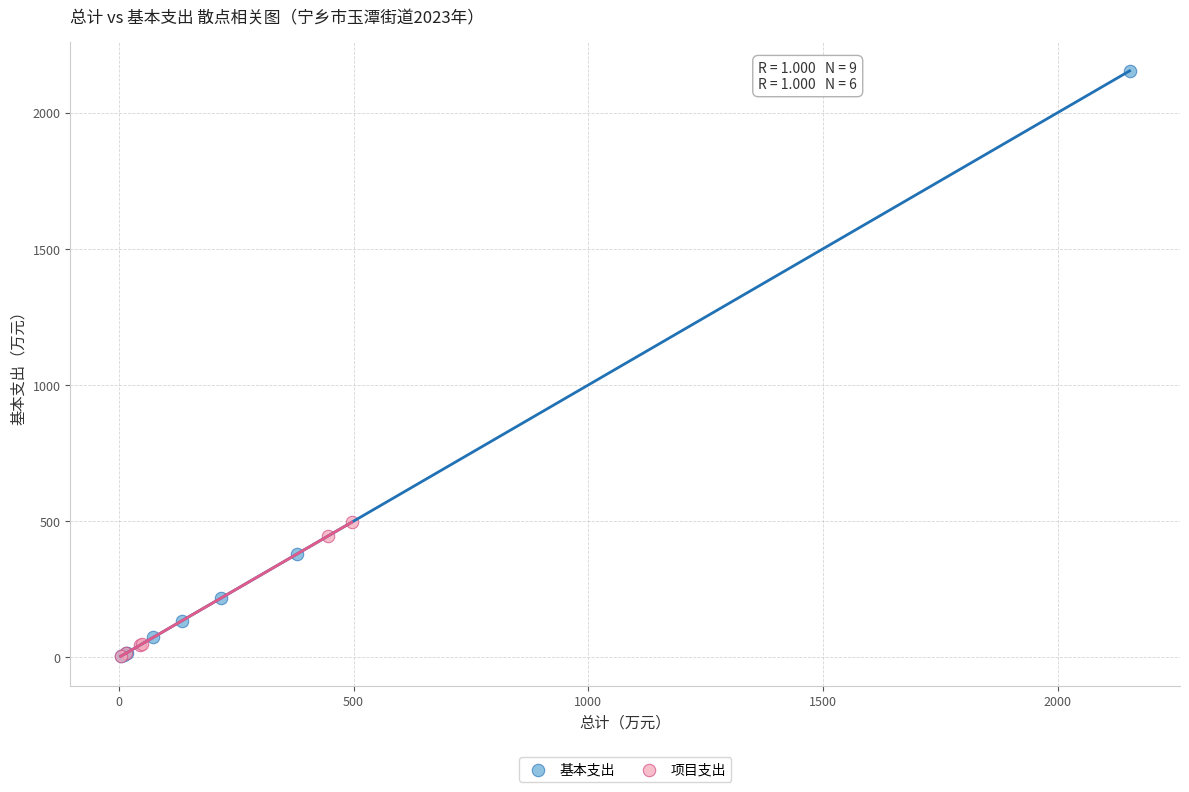

Which series contains the highest Y value?

基本支出